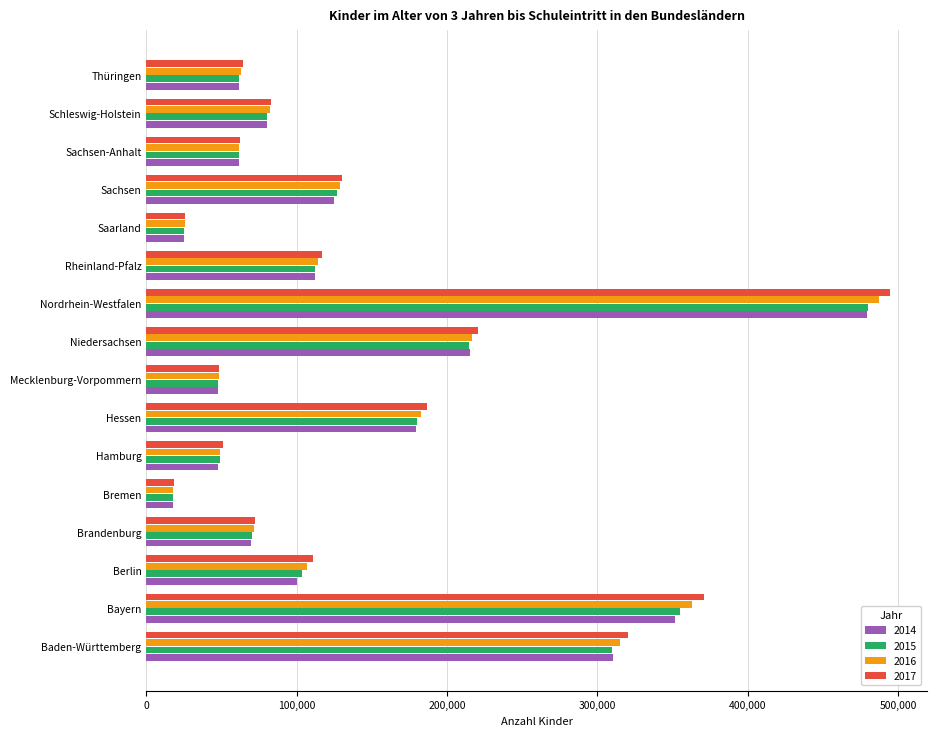

Which category has the highest value in the 2015 series?

Nordrhein-Westfalen